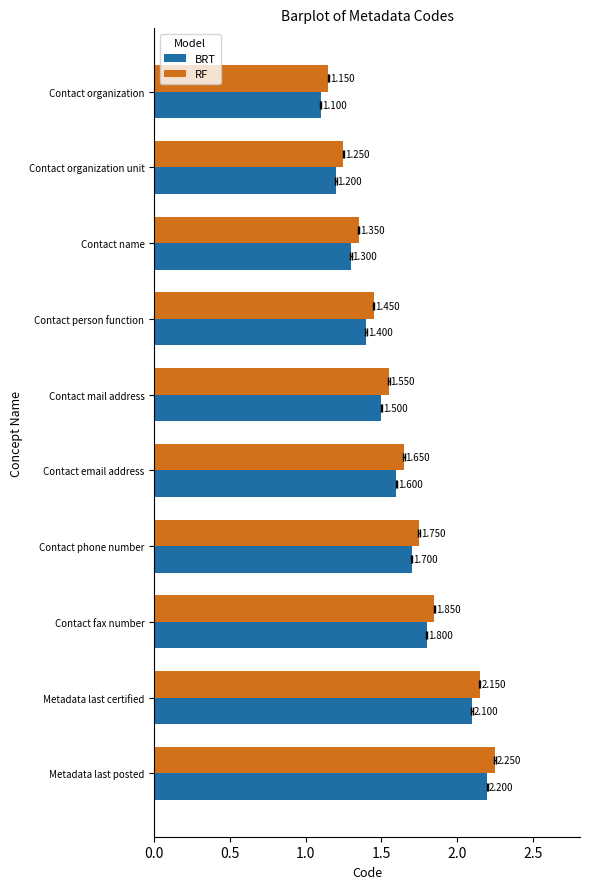

What is the minimum value shown in the chart?

1.1